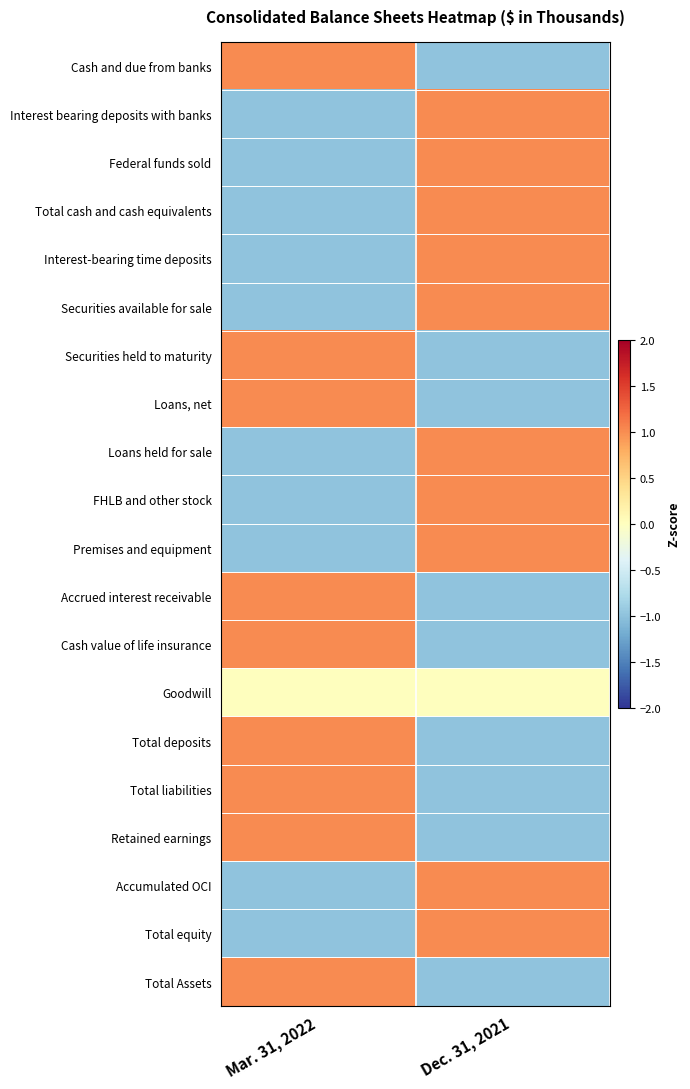

At which category is the sum across all series the highest?

Dec. 31, 2021